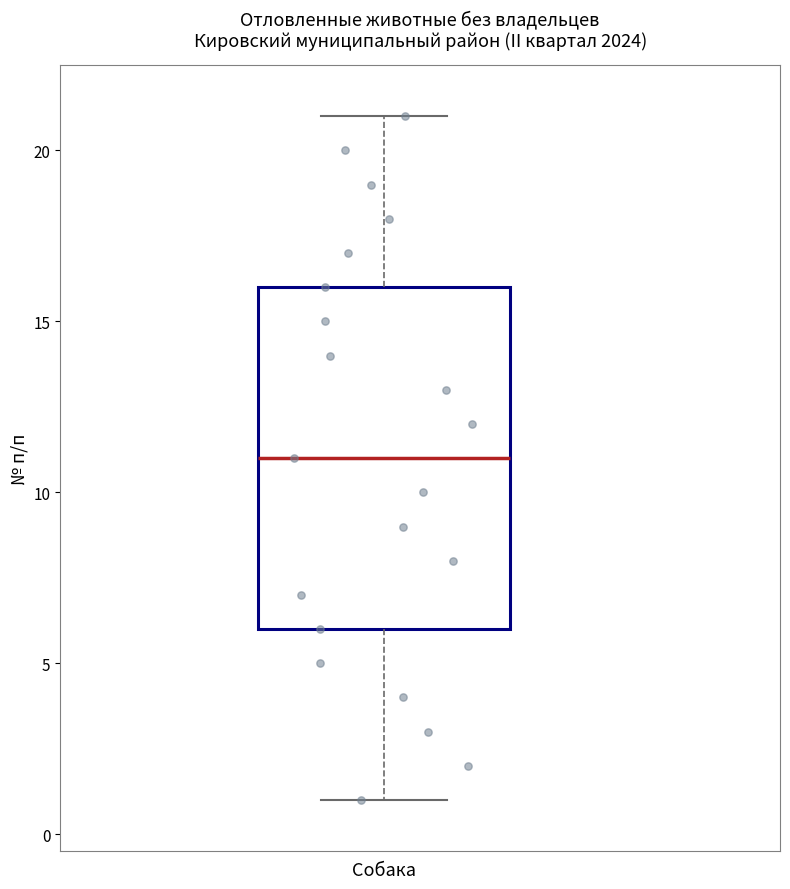

Where does the lower whisker of the box for Собака end on the y-axis? The values are not printed on the chart, so give them approximately, as read against the axis.

1